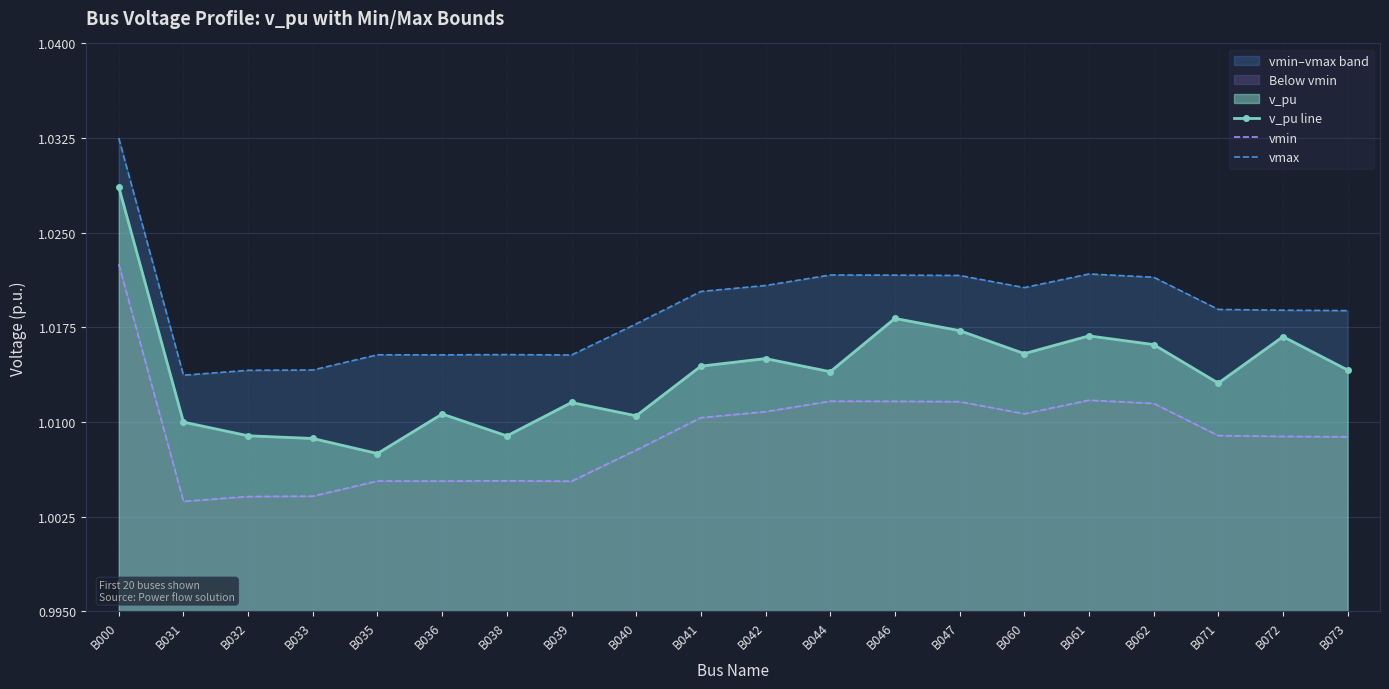

In v_pu line, how many points are higher than both neighbors (excluding endpoints)?

6